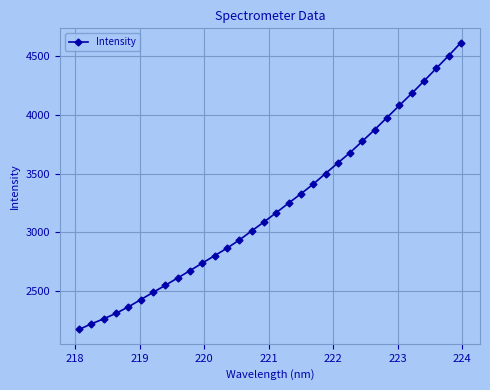

What is the maximum value shown in the chart?

4616.2